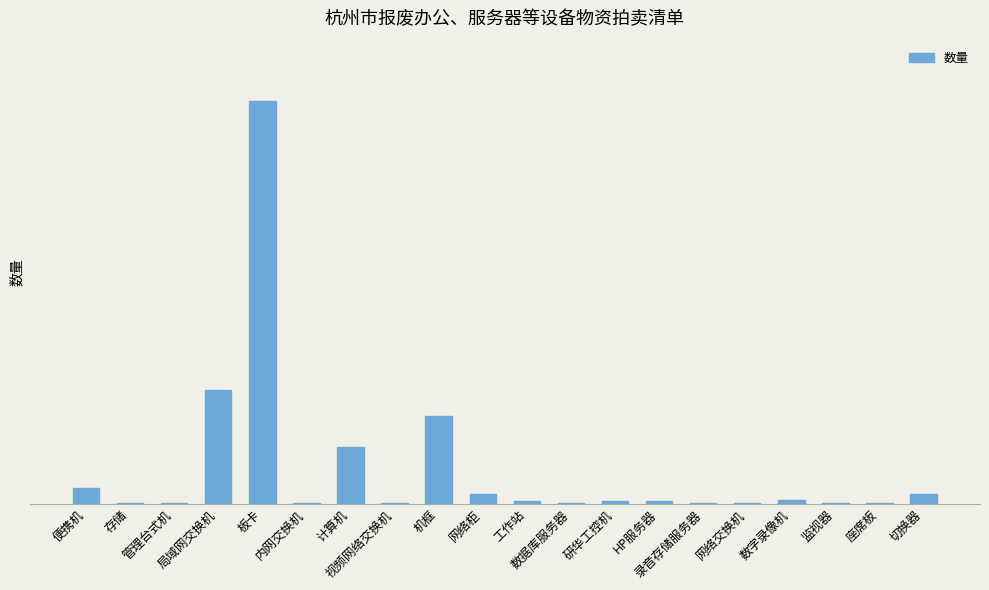

Rank the categories by value from lowest to highest.

存储, 管理台式机, 内网交换机, 视频网络交换机, 数据库服务器, 录音存储服务器, 网络交换机, 监视器, 座席板, 工作站, 研华工控机, HP服务器, 数字录像机, 网络柜, 切换器, 便携机, 计算机, 机框, 局域网交换机, 板卡